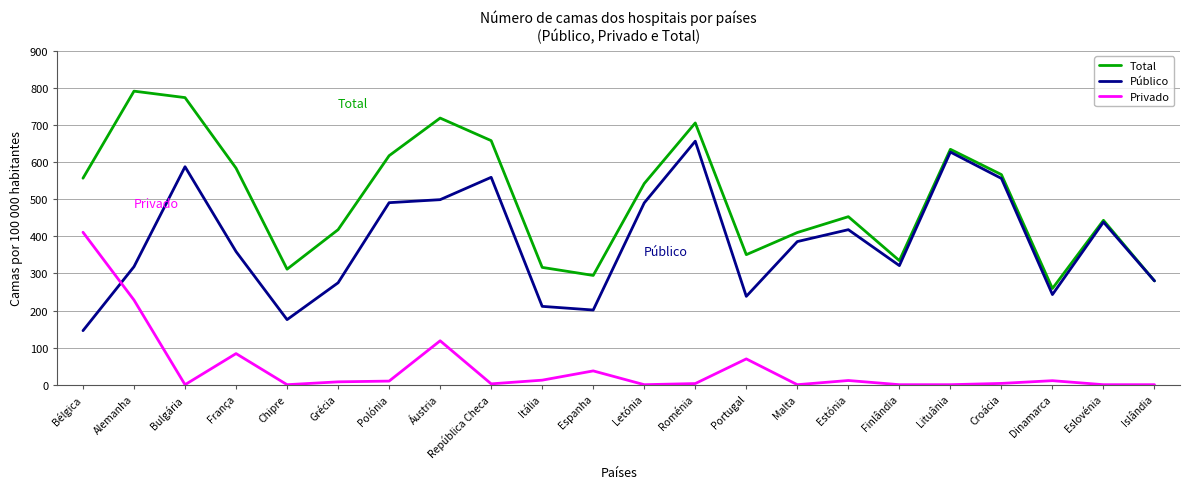

Where is the first local minimum for Público?

Chipre